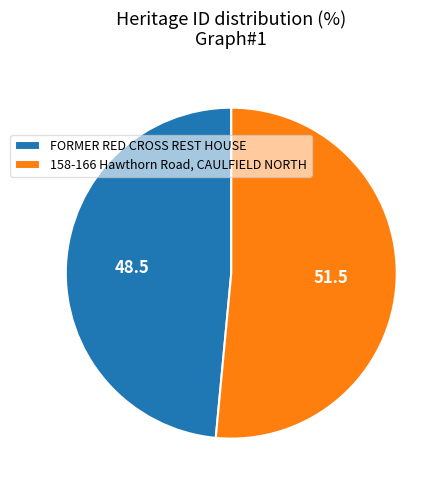

Does 158-166 Hawthorn Road, CAULFIELD NORTH represent more than half of the total?

Yes